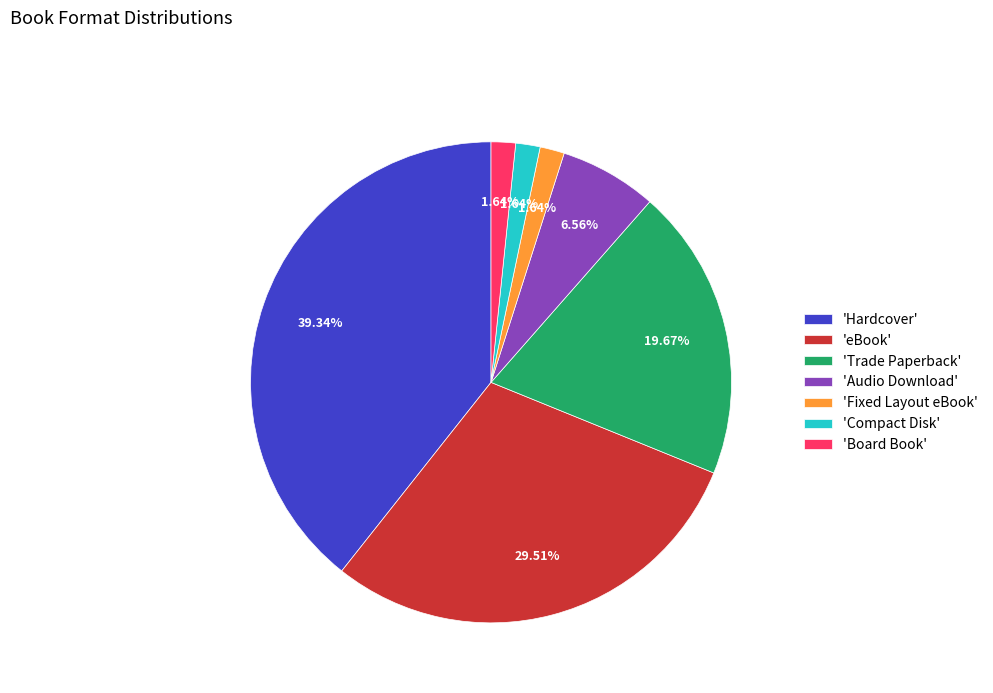

Count the number of slices in the pie.

7